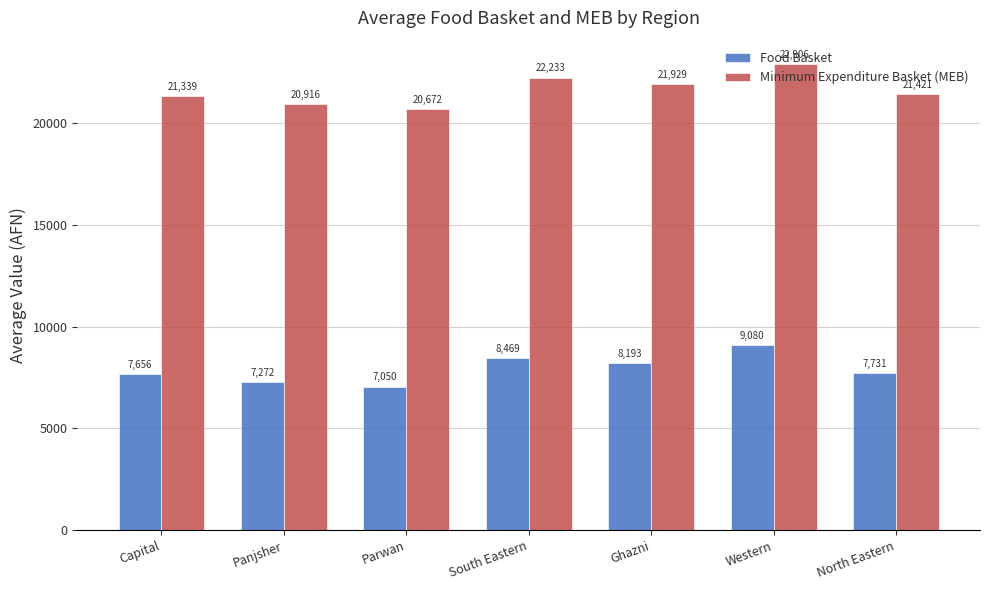

Which category has the lowest value in the Food Basket series?

Parwan